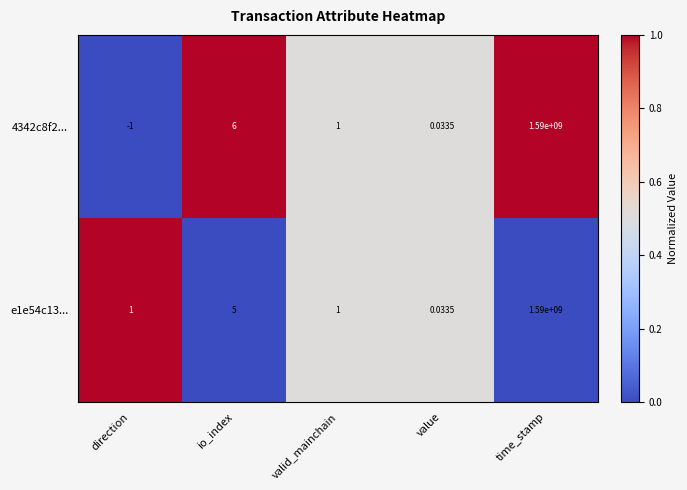

Rank the categories by 4342c8f2... value from highest to lowest.

time_stamp, io_index, valid_mainchain, value, direction